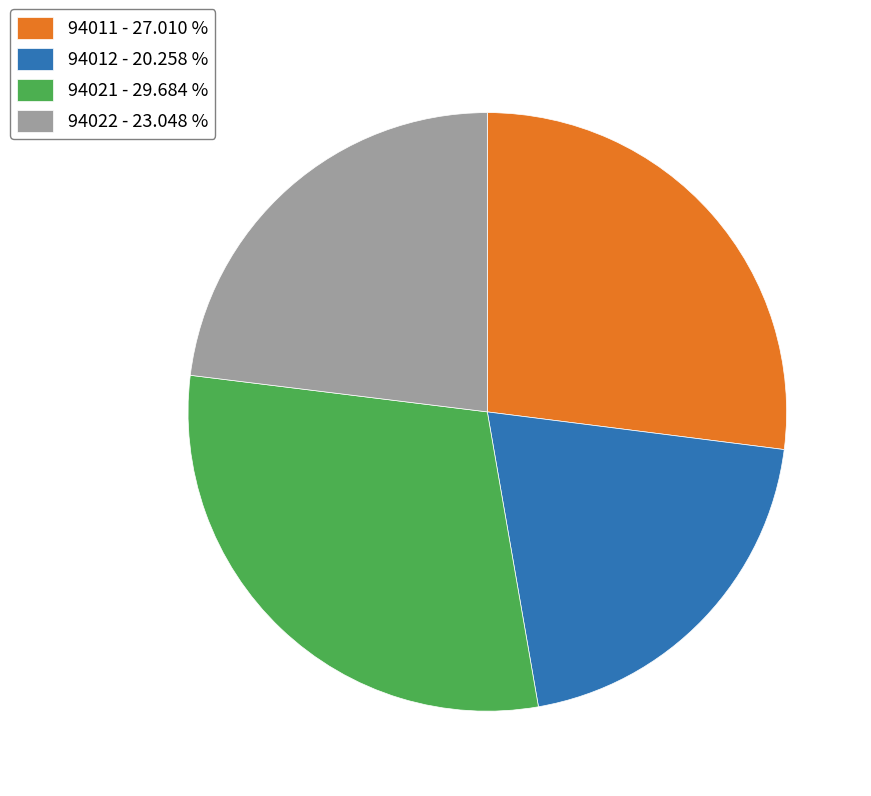

Is the sum of 94011 - 27.010 % and 94021 - 29.684 % greater than half?

Yes